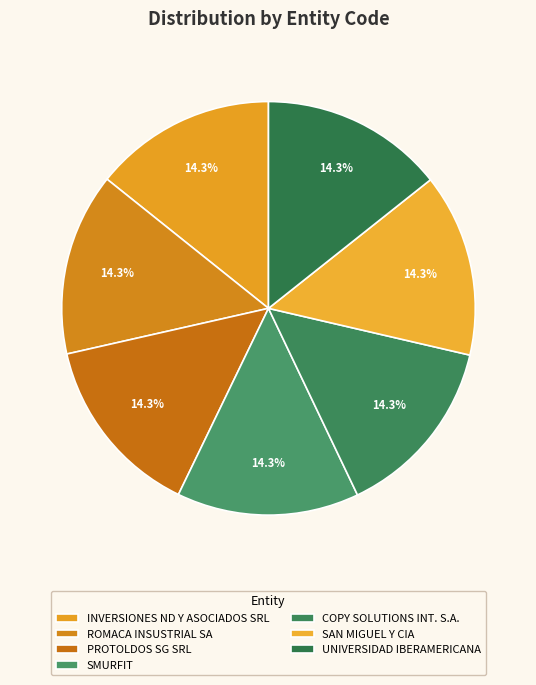

To the nearest percent, what portion does PROTOLDOS SG SRL represent?

14%